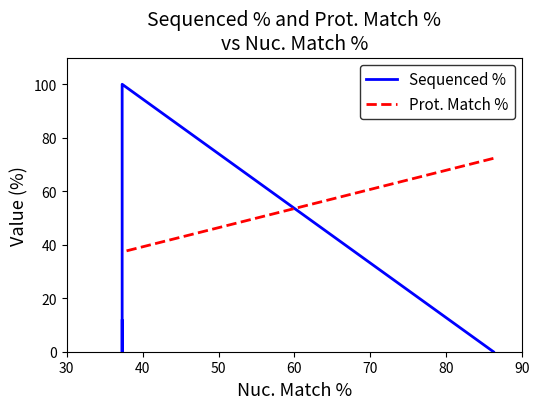

At 30, list the series in order from smallest to largest.

Sequenced %, Prot. Match %